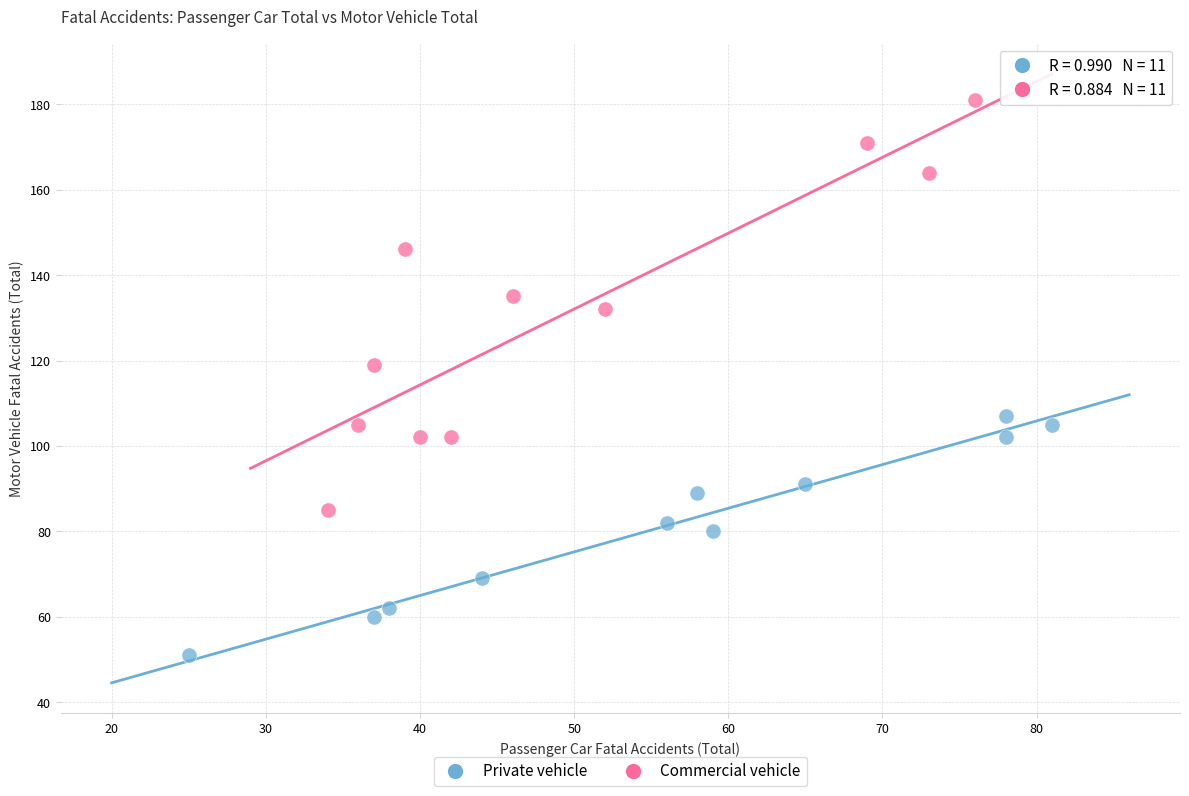

Which series reaches the maximum Y coordinate?

Commercial vehicle